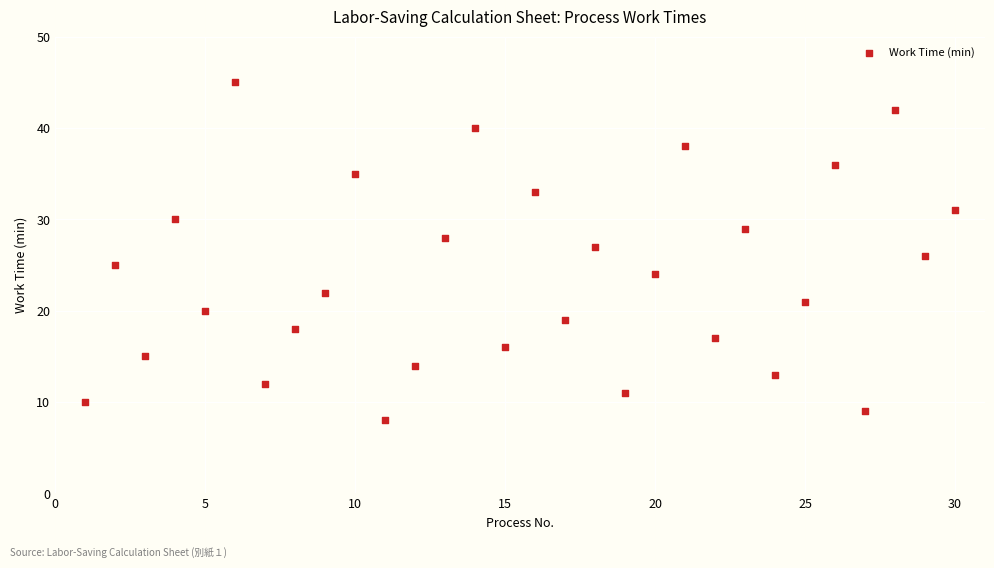

What is the range of X values (max minus min)?

29